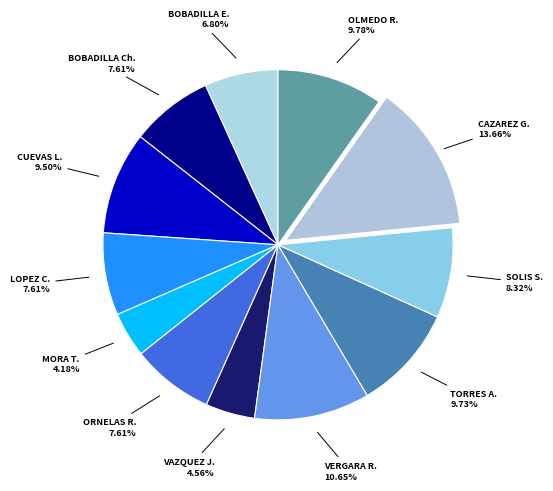

Do VAZQUEZ J. and CAZAREZ G. together represent more than half of the pie?

No